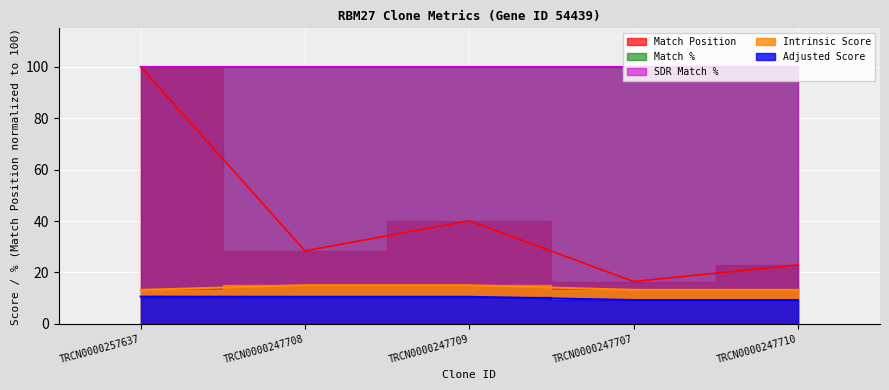

What is the greatest value displayed?

100.0